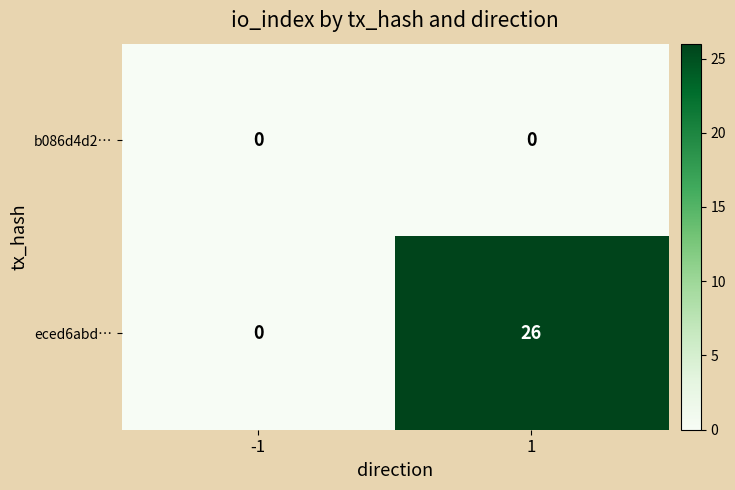

Reading left to right, extract all data points from this chart.

b086d4d2…: -1=0	1=0
eced6abd…: -1=0	1=26